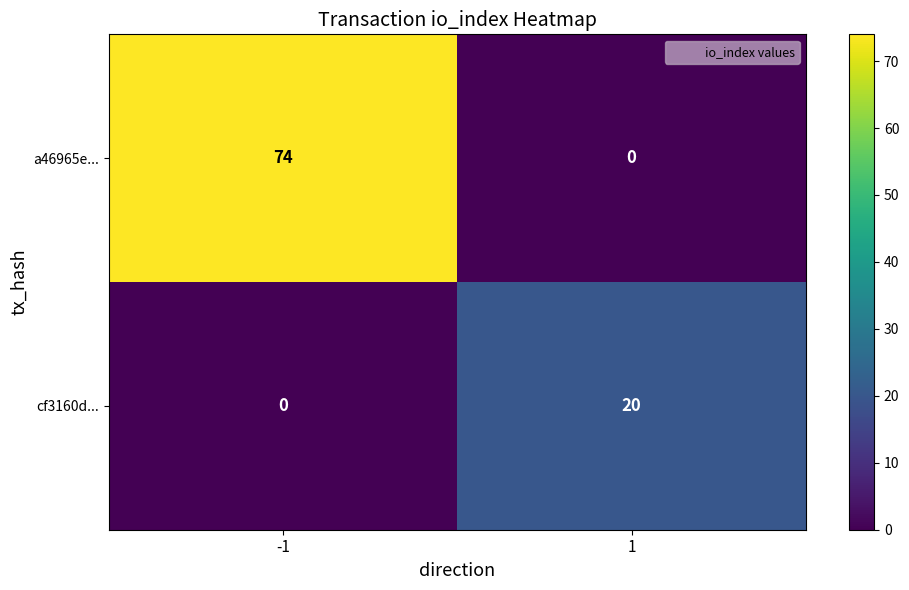

Which series has the largest range (max minus min)?

a46965e...